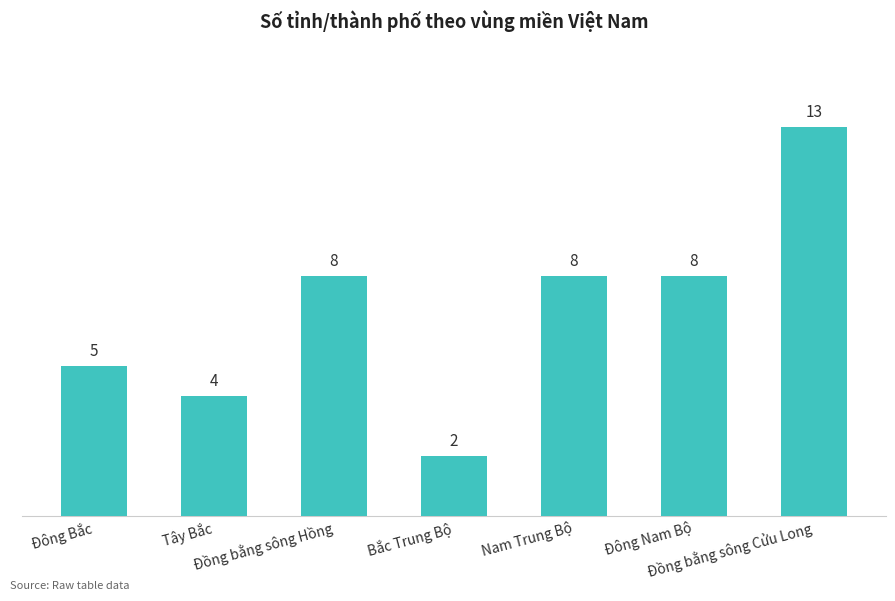

Reading left to right, transcribe all the data shown in this chart.

5	4	8	2	8	8	13